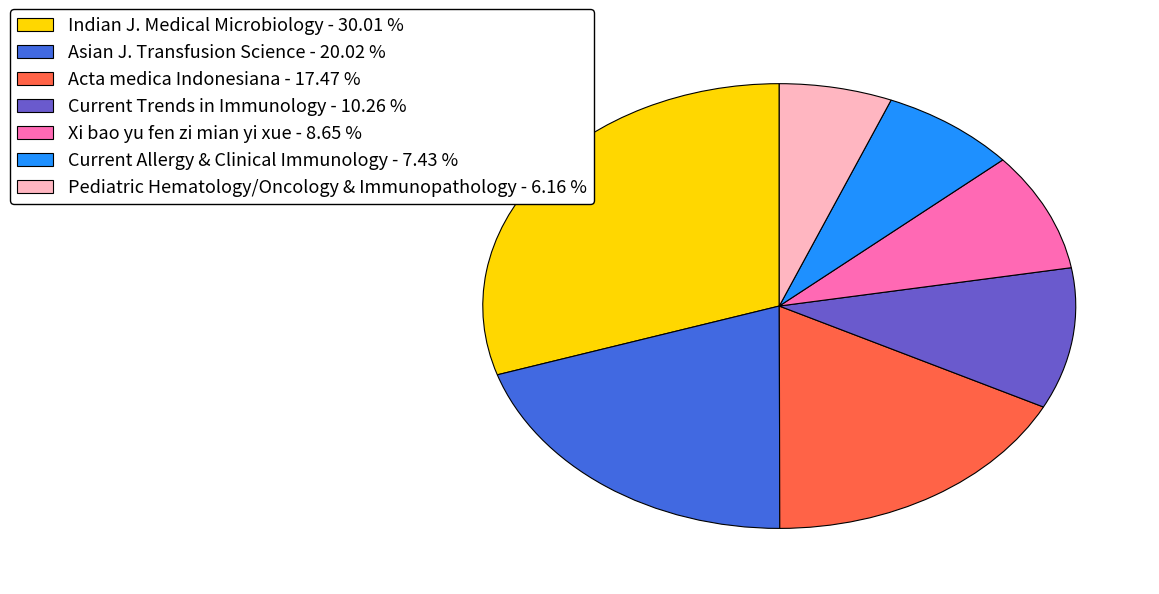

Is Indian J. Medical Microbiology - 30.01 % the majority of the pie?

No